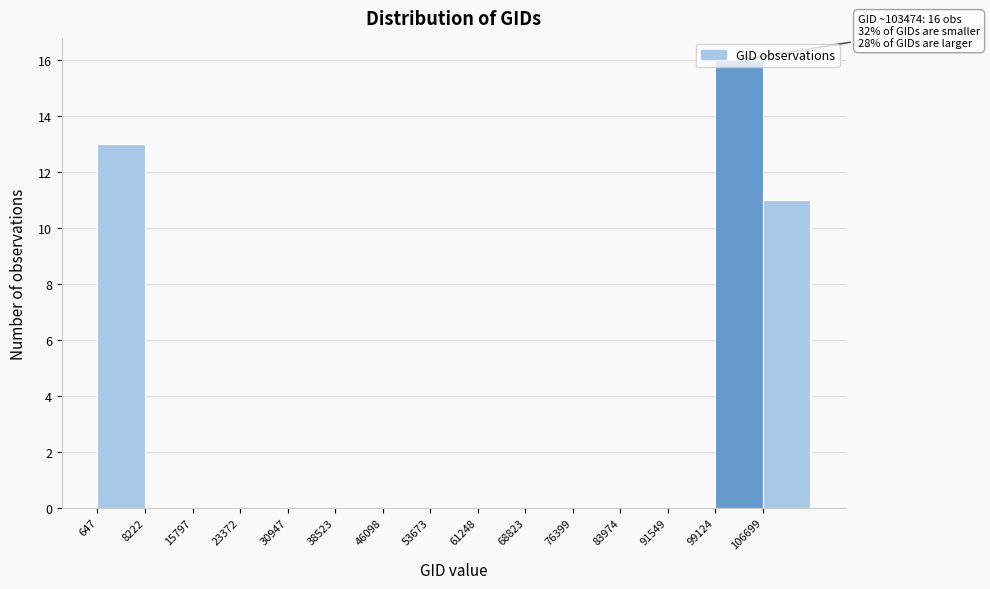

Over which range of the x-axis is the bar tallest?

99000 to 107000